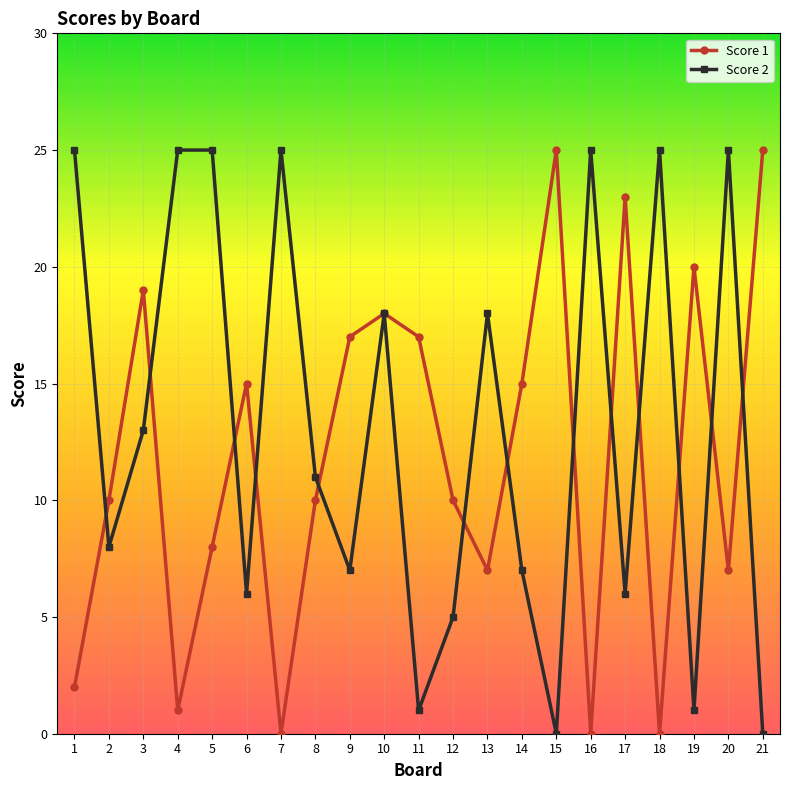

How many values in the Score 2 series are below 11?

10